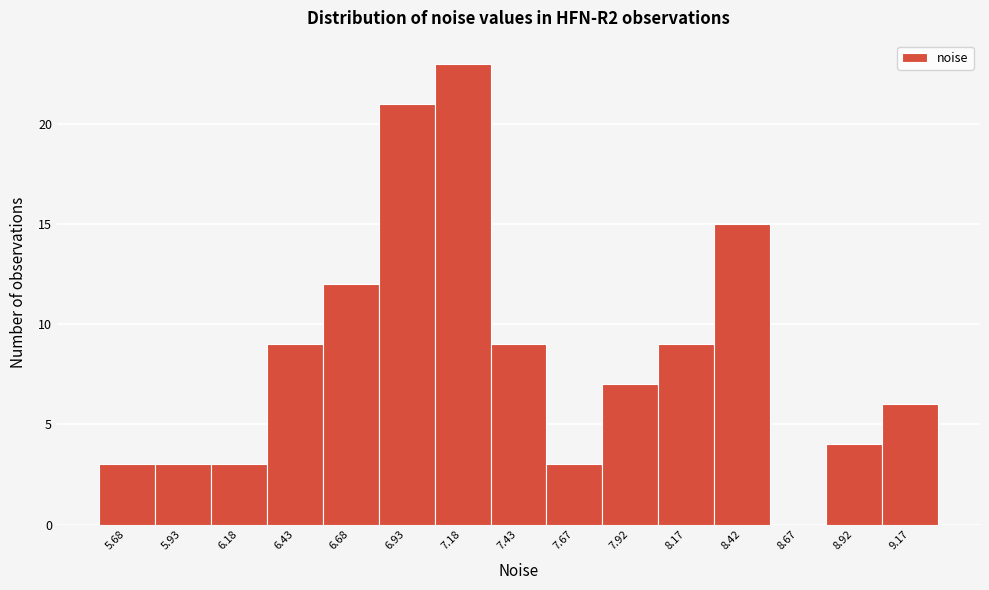

Which range on the x-axis has the tallest bar?

7.05 to 7.30